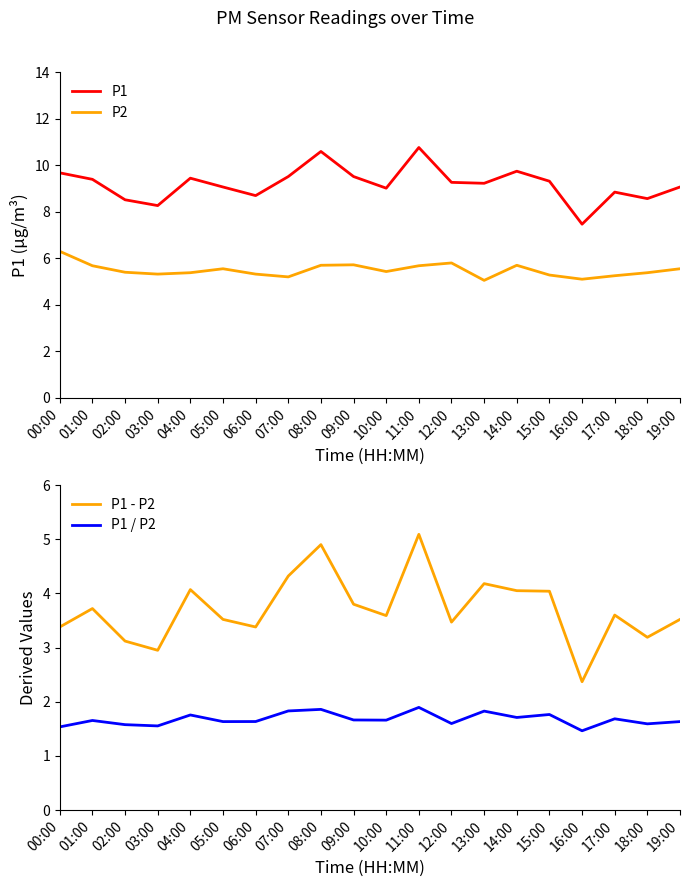

Rank the series by their maximum value, from lowest to highest.

P1 / P2, P1 - P2, P2, P1